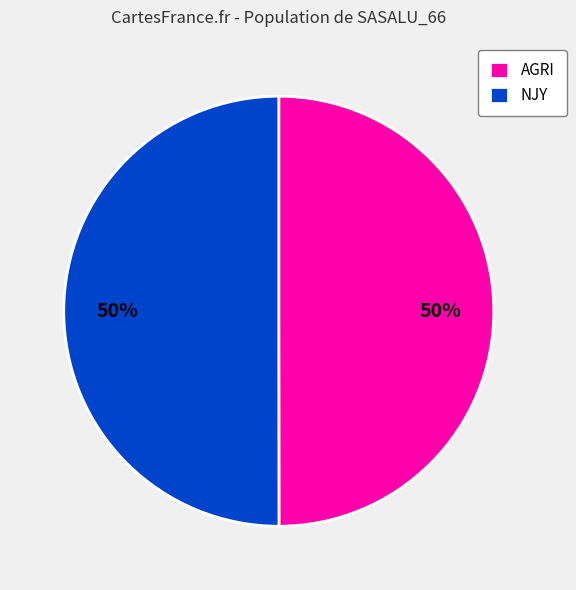

What is the ratio of the value at AGRI to the value at NJY?

1.0